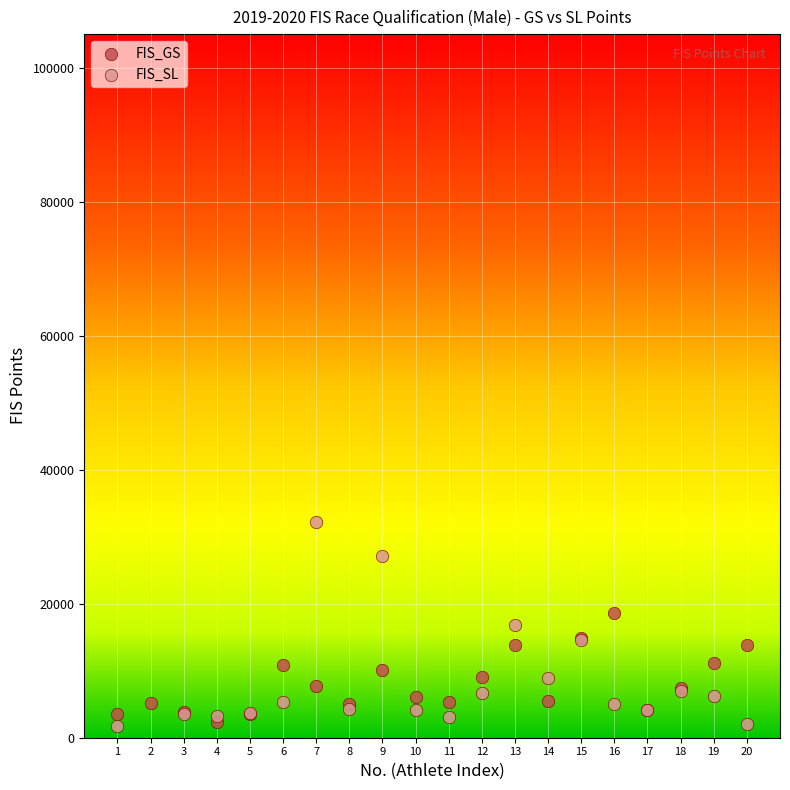

Which series has the widest spread of Y values?

FIS_SL